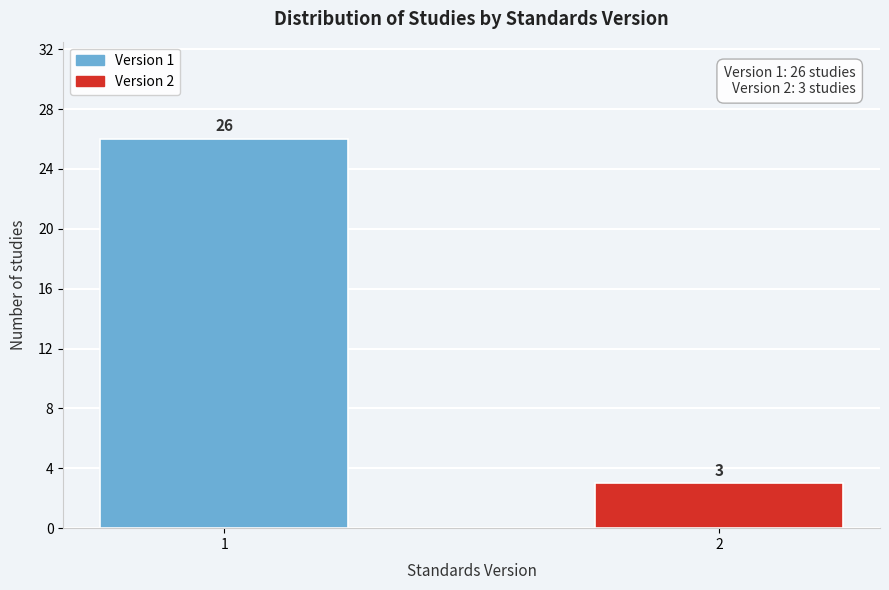

Reading left to right, what are all the values shown in this chart?

26	3